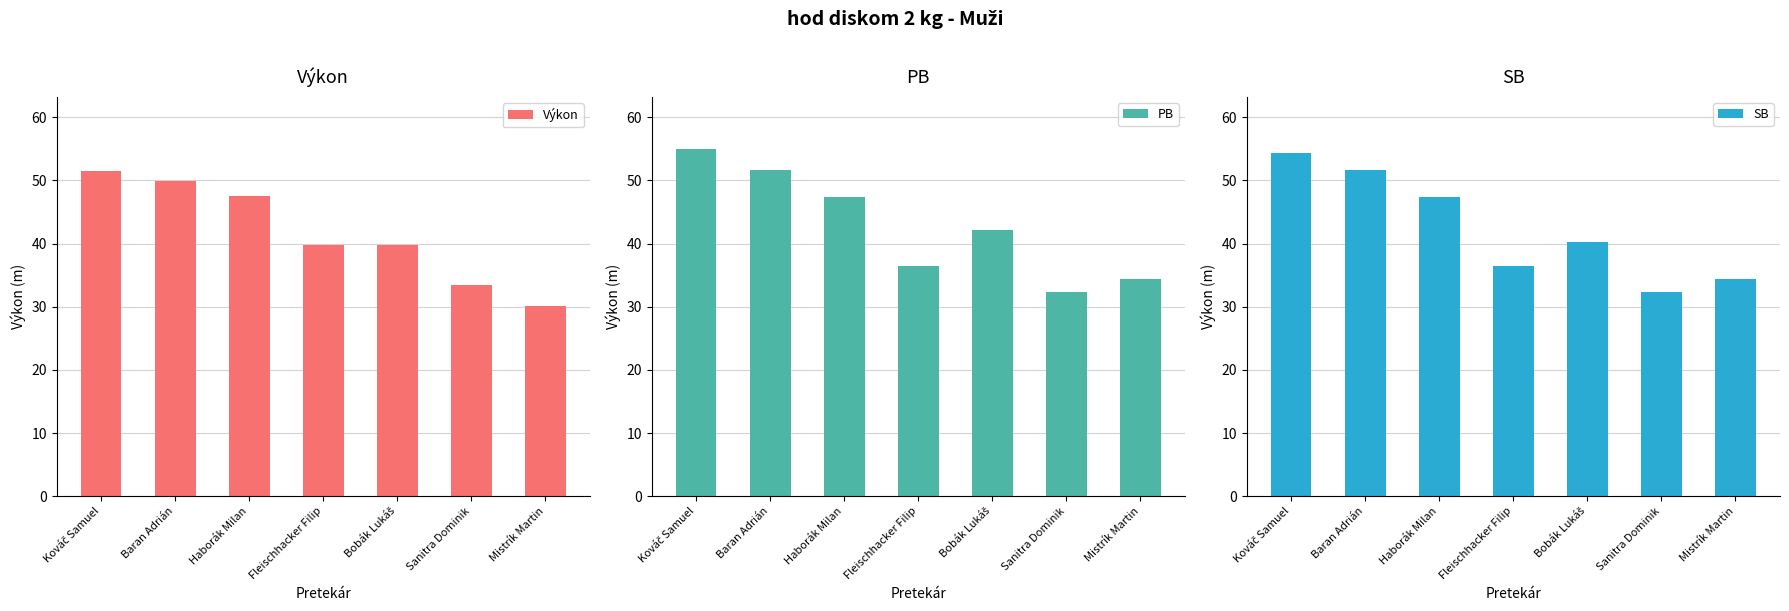

What is the difference between the maximum and second lowest values in the PB series?

20.6